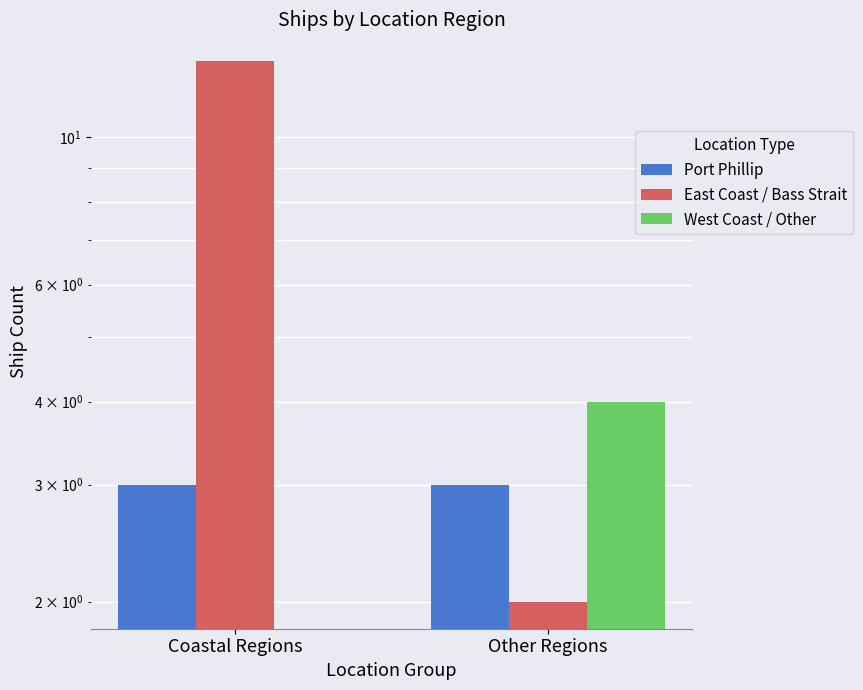

How many bars are there in each group?

3